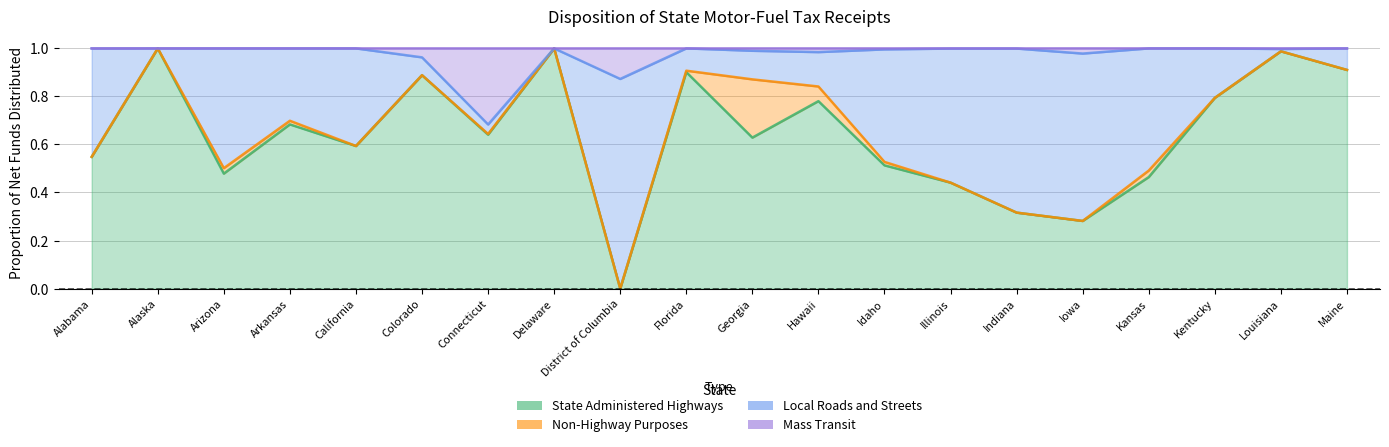

In Mass Transit, how many points are higher than both neighbors (excluding endpoints)?

3